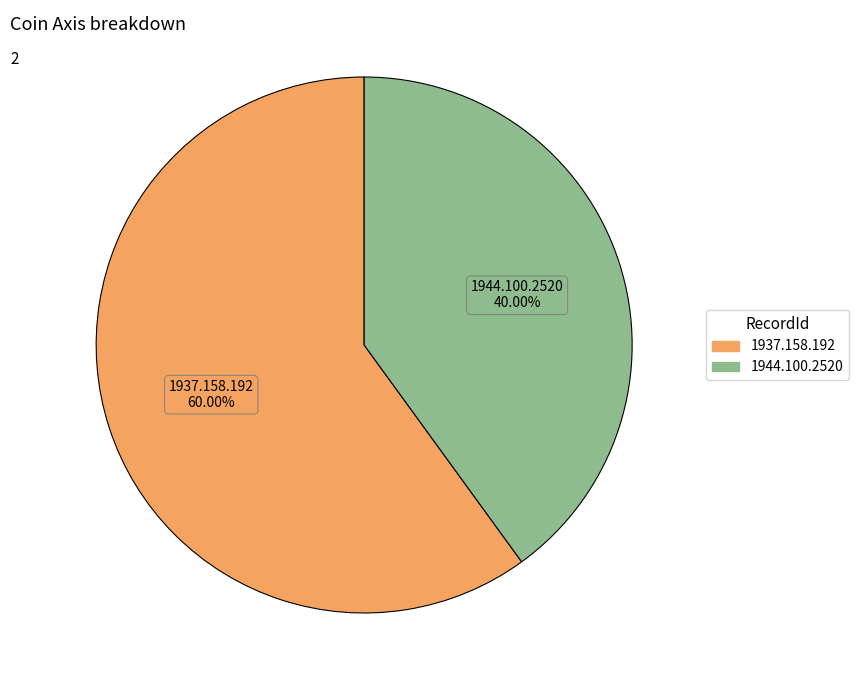

What is the ratio of the value at 1937.158.192 to the value at 1944.100.2520?

1.5